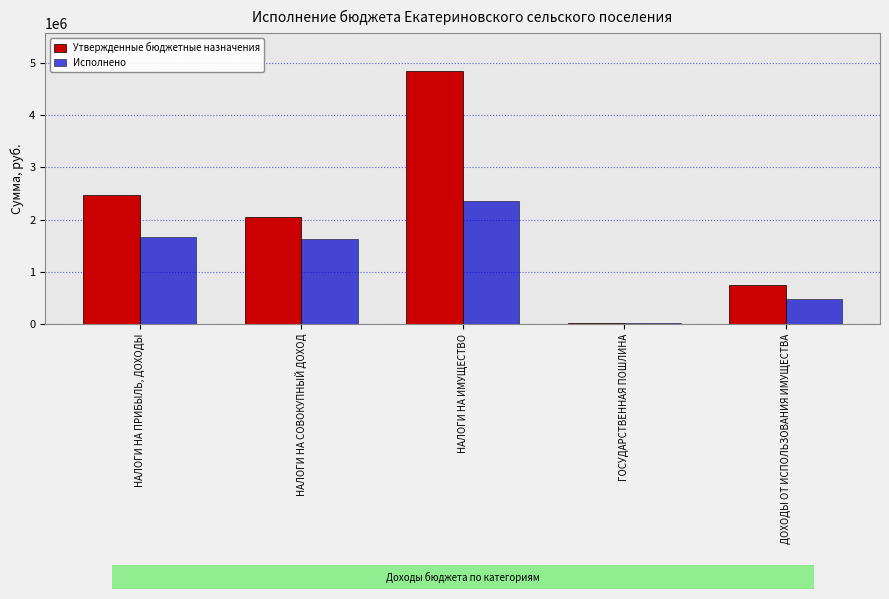

What is the total value across all series at НАЛОГИ НА ПРИБЫЛЬ, ДОХОДЫ?

4137840.1